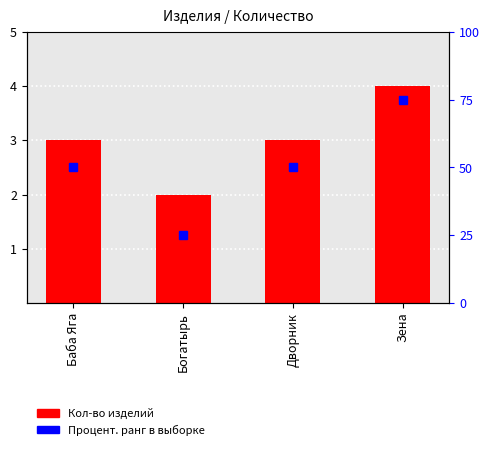

List the labels in order of value, largest first.

Зена, Баба Яга, Дворник, Богатырь